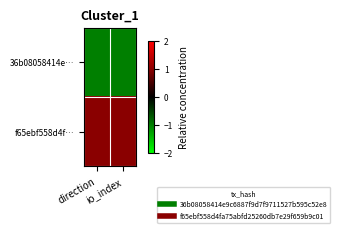

What is the minimum value shown in the chart?

-1.0